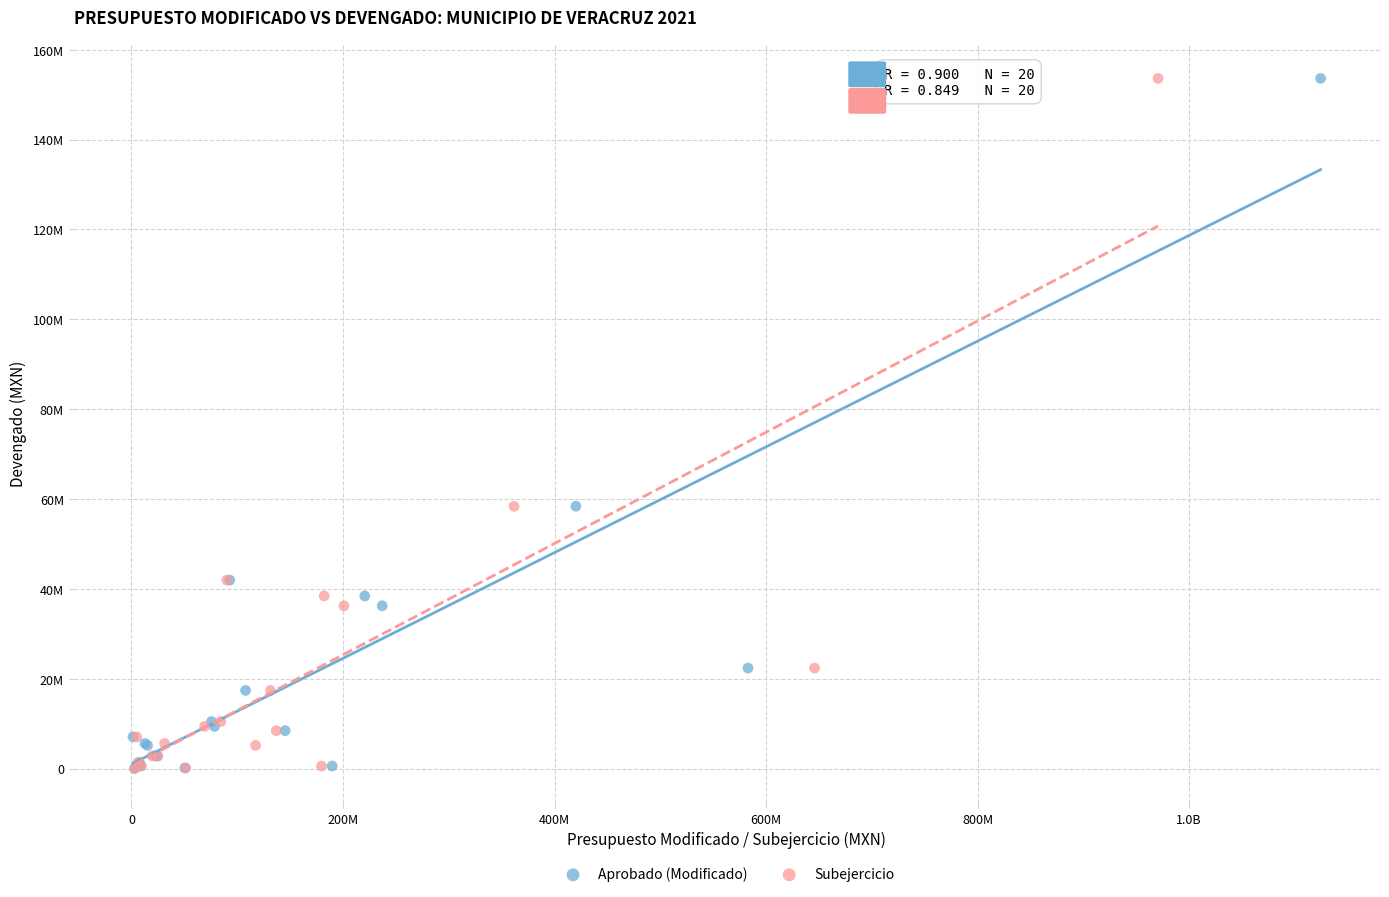

What are all the series names shown in the legend?

Aprobado (Modificado), Subejercicio